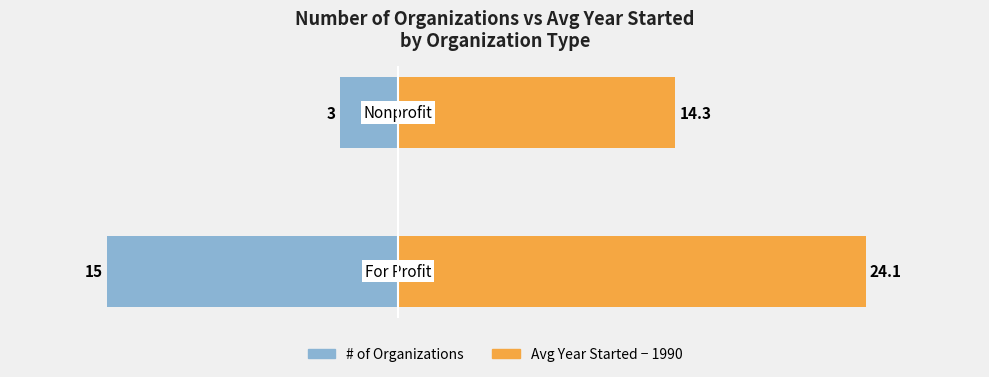

What is the difference between the # of Organizations values at −20 and −10?

12.0